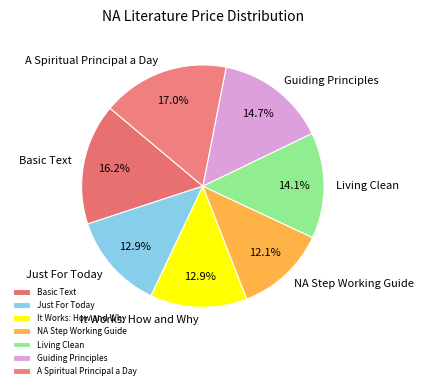

Combined, do It Works: How and Why and Living Clean account for over 50%?

No